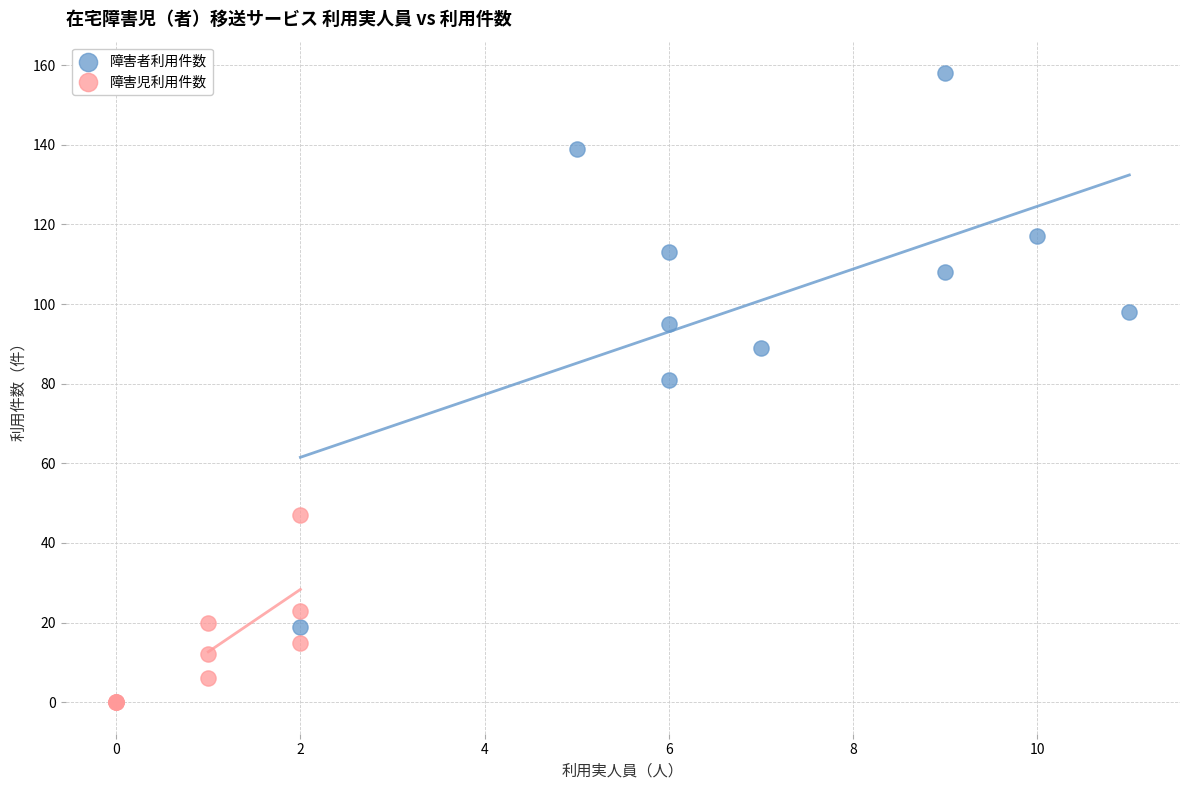

Which series contains the highest Y value?

障害者利用件数